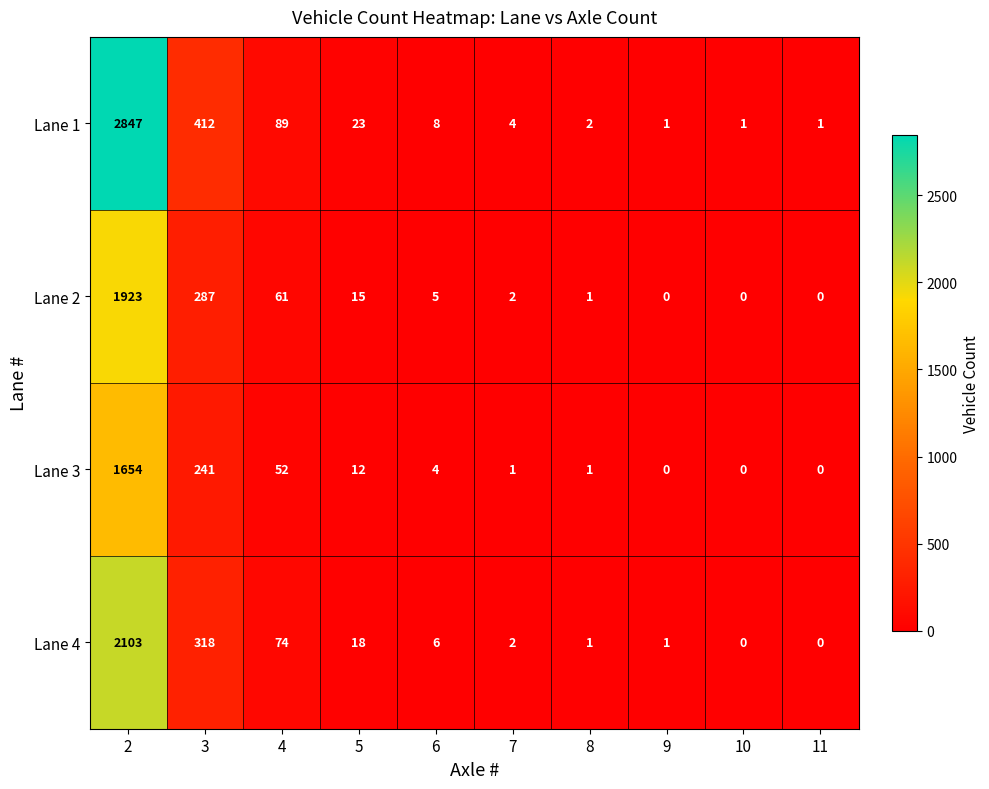

The Lane 1 series shows 283 at 3. True or false?

False